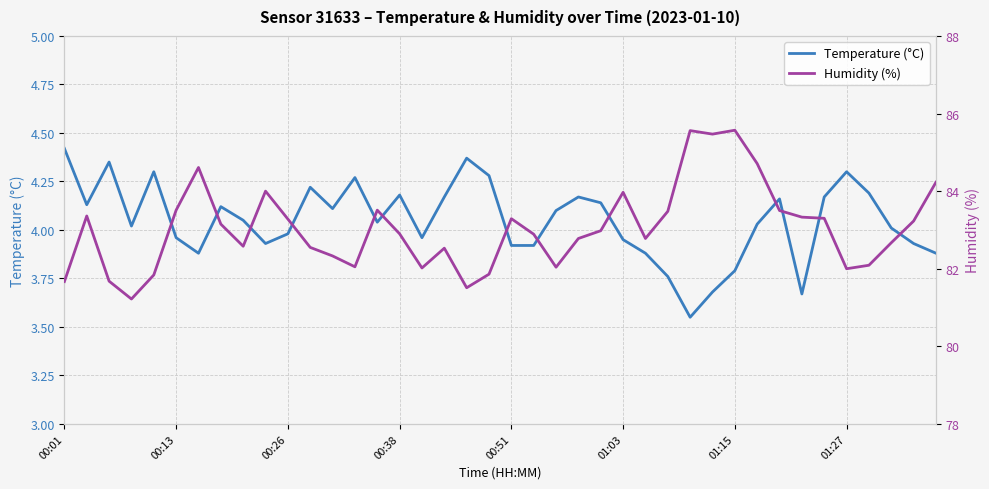

What is the total value across all series at 32?

87.7